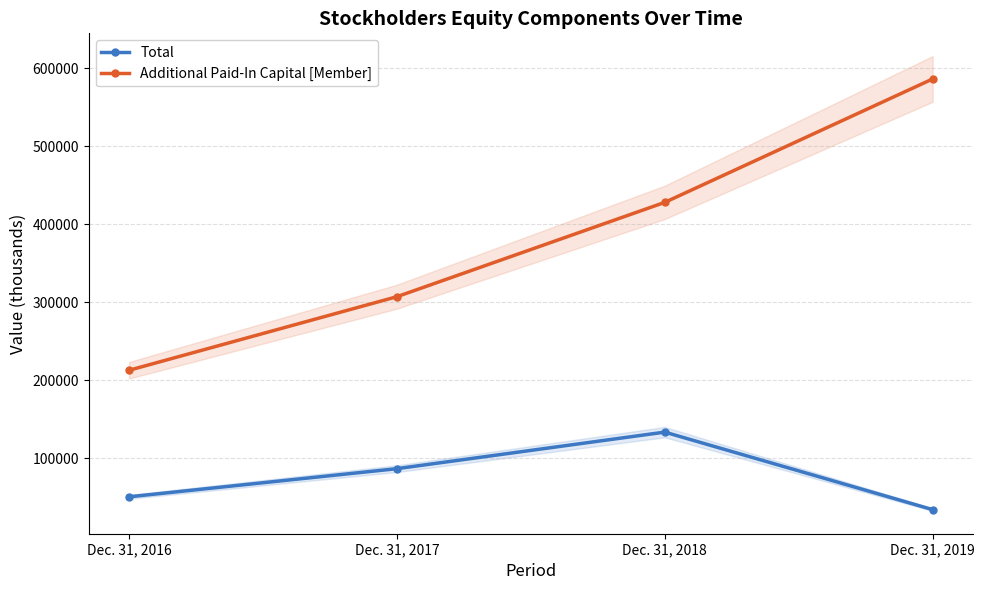

What is the value of the Total point at the 1st from the left?

50725